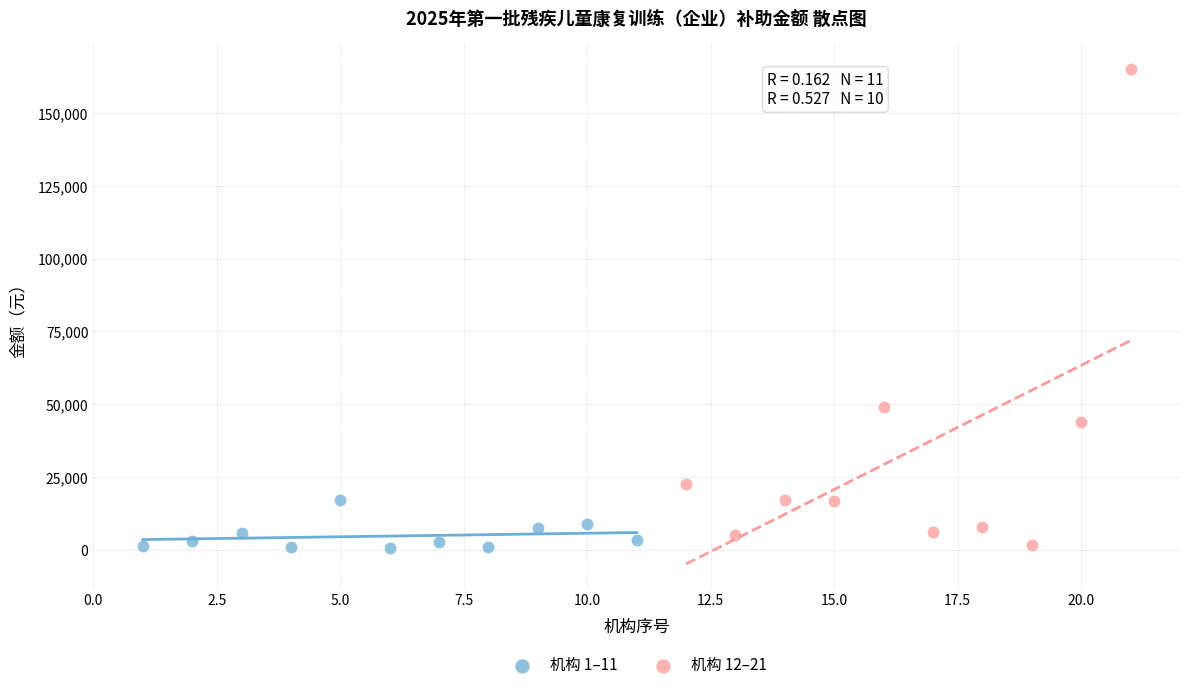

Which series reaches the maximum Y coordinate?

机构 12–21